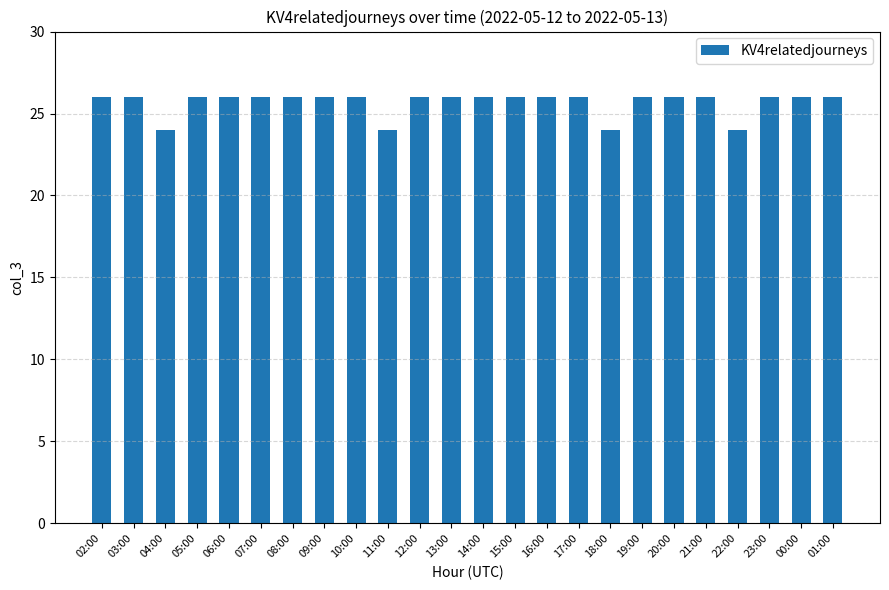

True or false: the data shows 7 at 17:00.

False